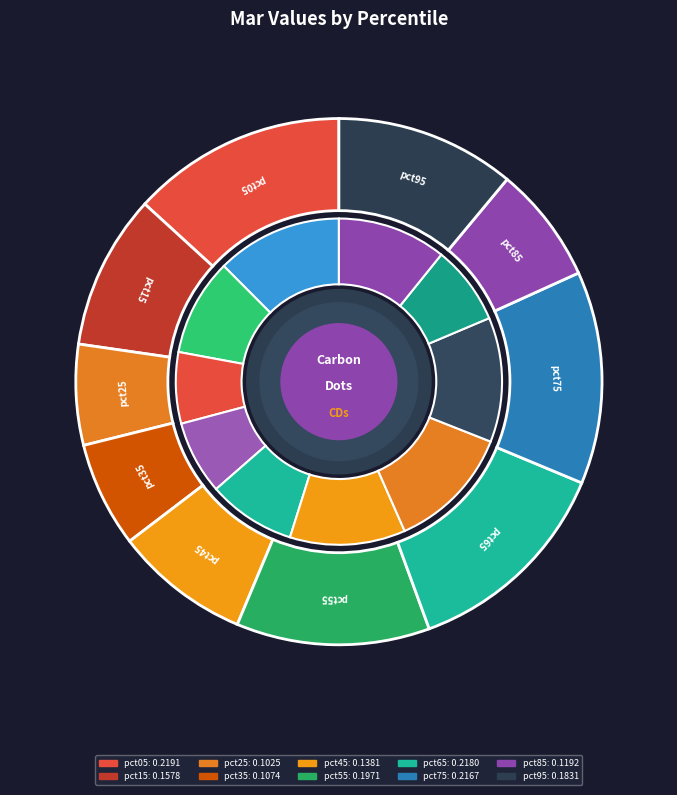

To the nearest percent, what percentage of the pie is pct25?

6%